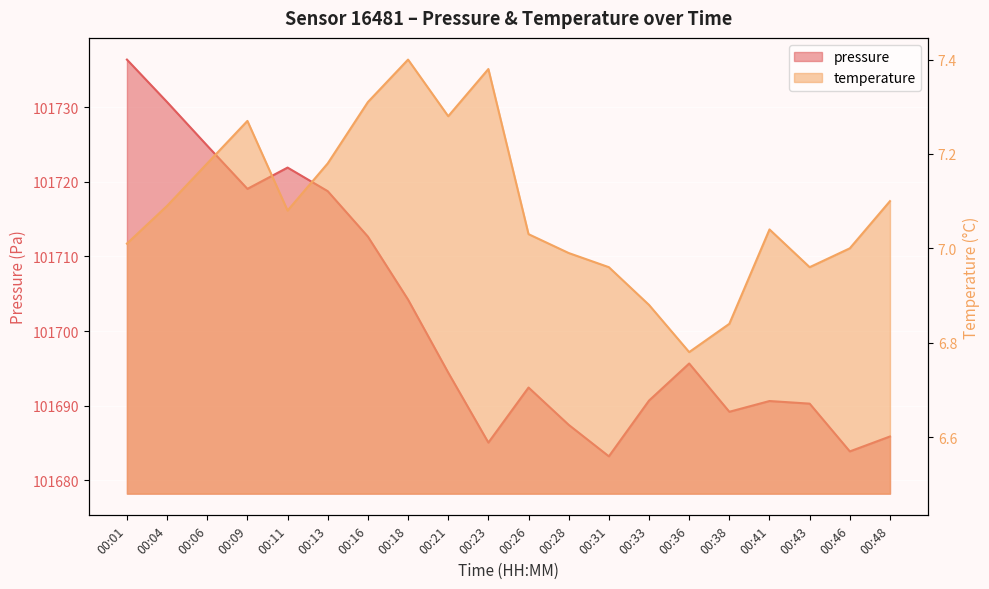

How many values in the temperature series are below 7?

6